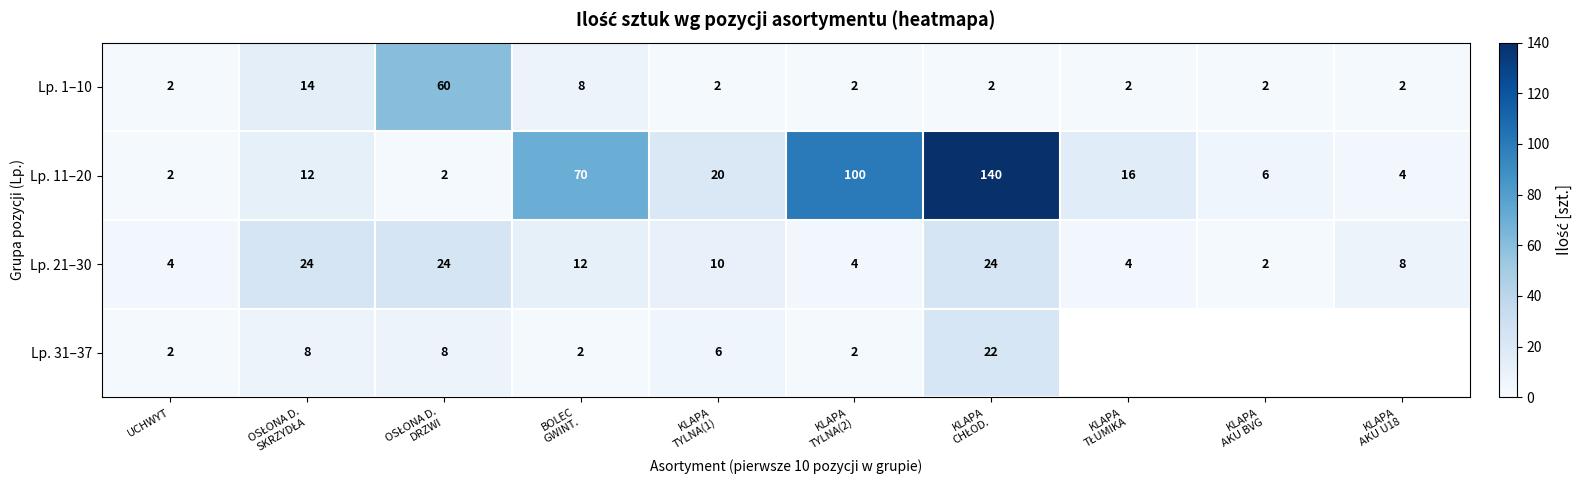

True or false: Lp. 1–10 has a value of 2 at UCHWYT.

True